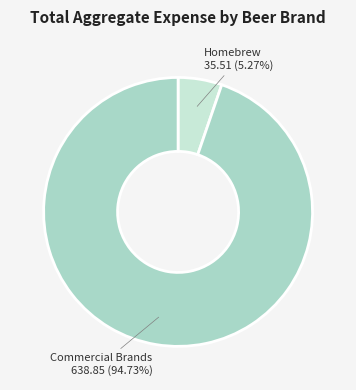

Does any single category account for the majority?

Yes